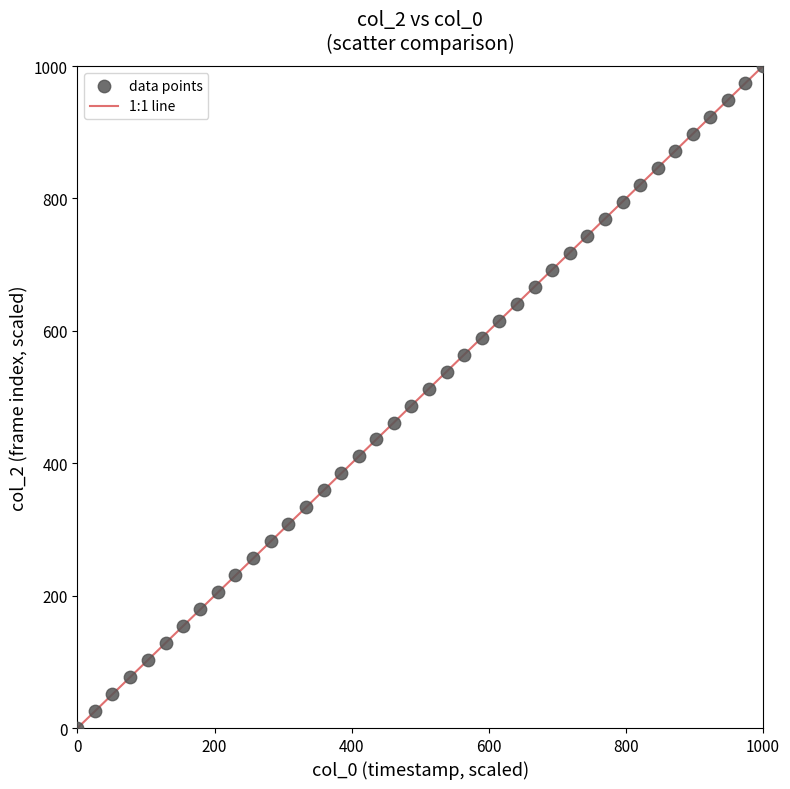

What is the range of X values (max minus min)?

1000.0